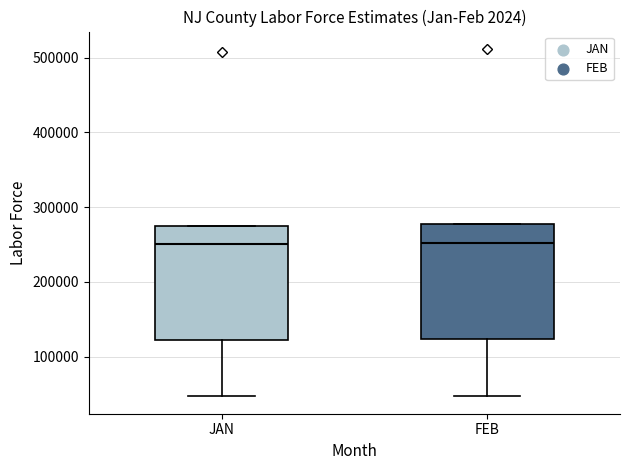

Where does the median line of the box for FEB sit on the y-axis? The values are not printed on the chart, so give them approximately, as read against the axis.

250000